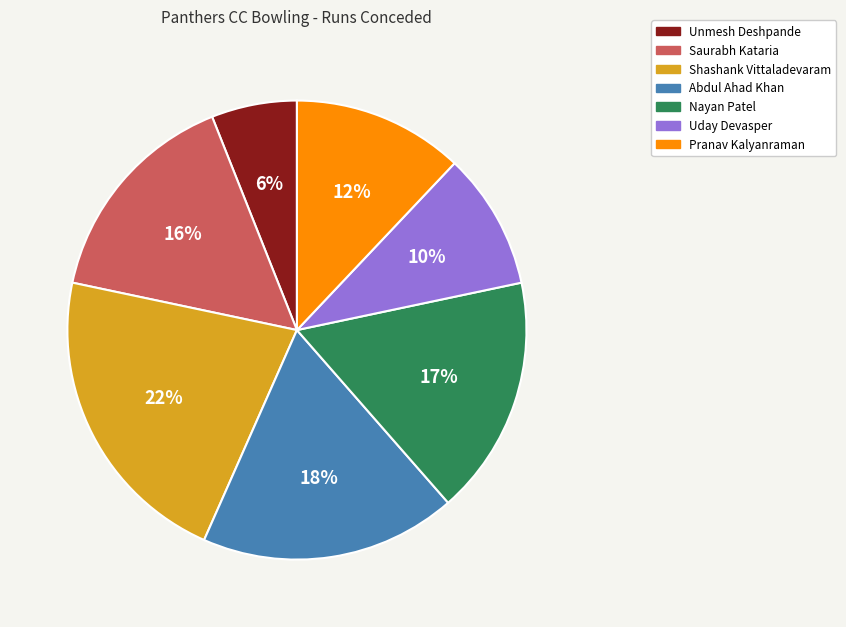

Does Pranav Kalyanraman account for over 50% of the chart?

No